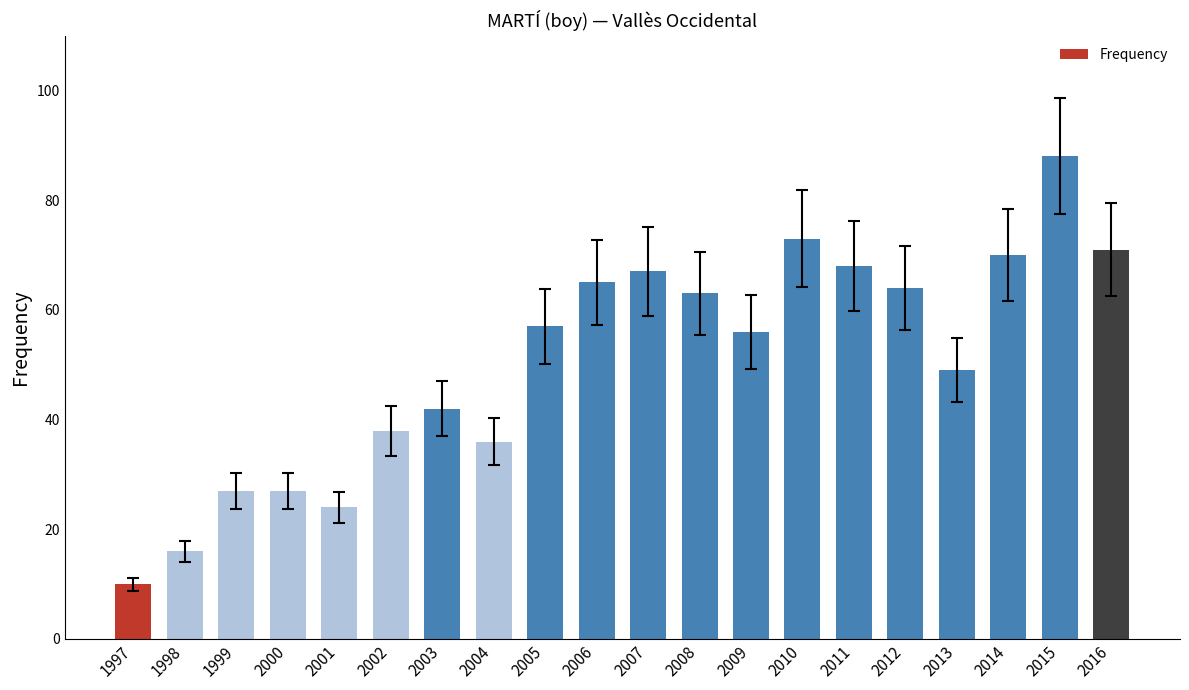

The chart shows a value of 65 at 2006. True or false?

True